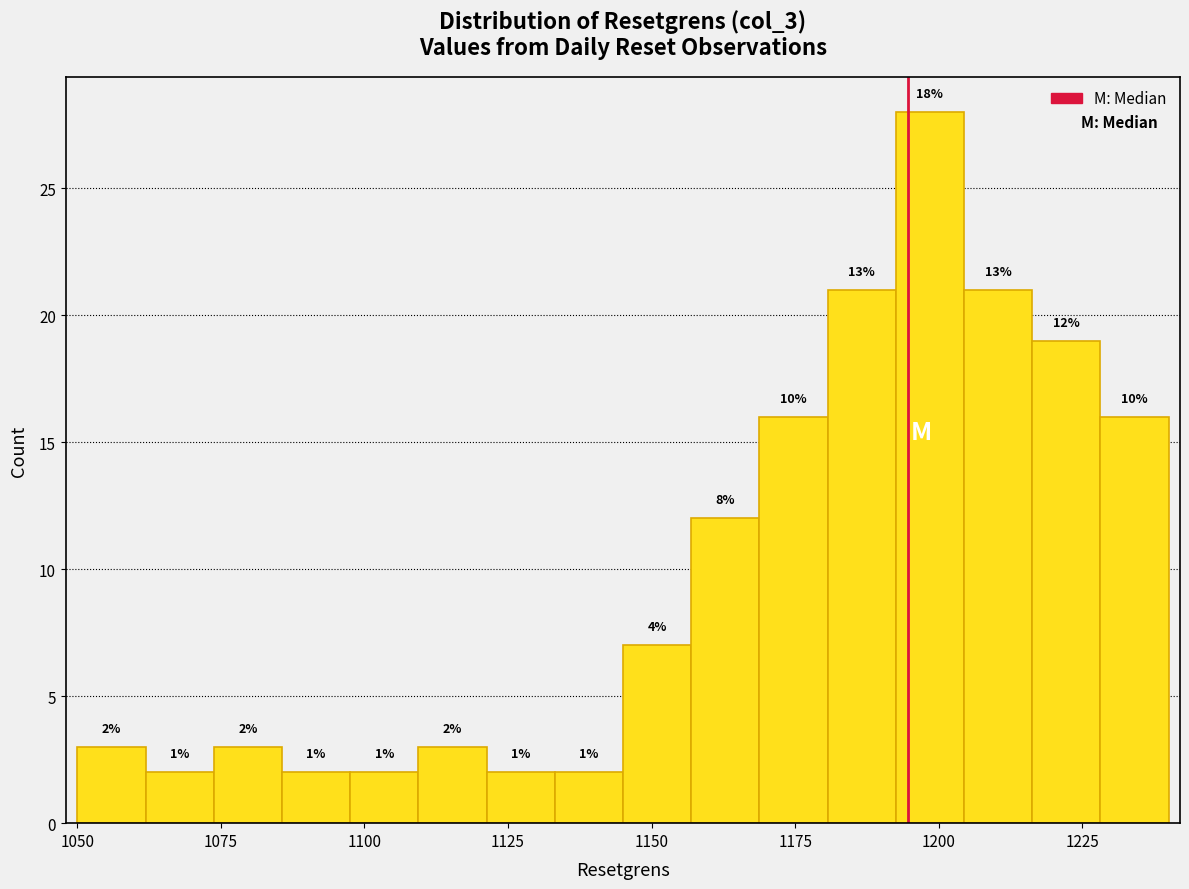

Around what value on the x-axis is the tallest bar? Give the approximate position of its centre, as read against the axis.

1200